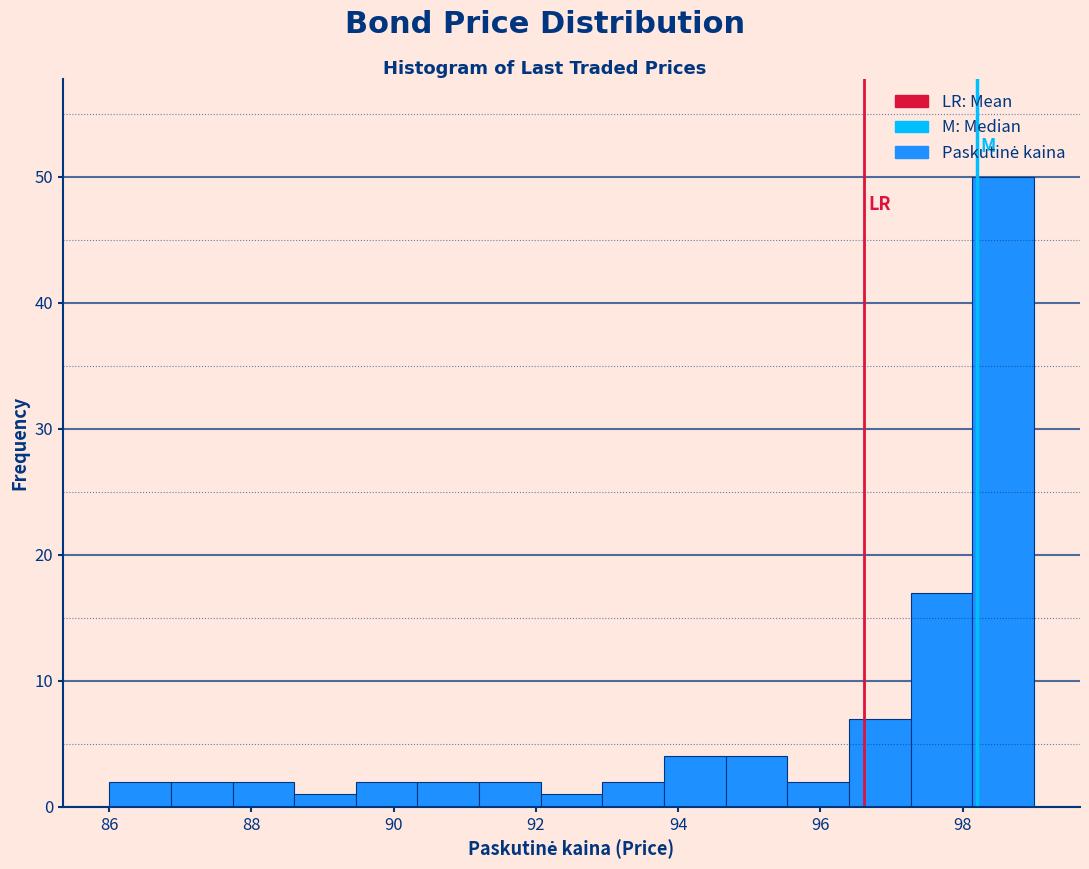

Reading left to right, list every bar in this chart as the range it spans on the x-axis followed by its height. Neither the bar edges nor the heights are printed on the chart, so give them approximately, as read against the axes.

86.0 to 86.8: 2
86.8 to 87.8: 2
87.8 to 88.6: 2
88.6 to 89.4: 1
89.4 to 90.4: 2
90.4 to 91.2: 2
91.2 to 92.0: 2
92.0 to 93.0: 1
93.0 to 93.8: 2
93.8 to 94.6: 4
94.6 to 95.6: 4
95.6 to 96.4: 2
96.4 to 97.2: 7
97.2 to 98.2: 17
98.2 to 99.0: 50